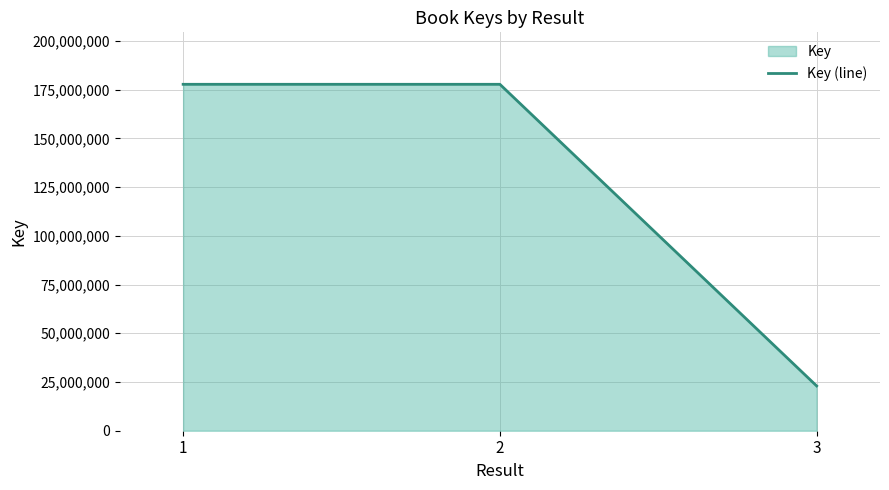

The chart shows a value of 22979264 at 3. True or false?

True